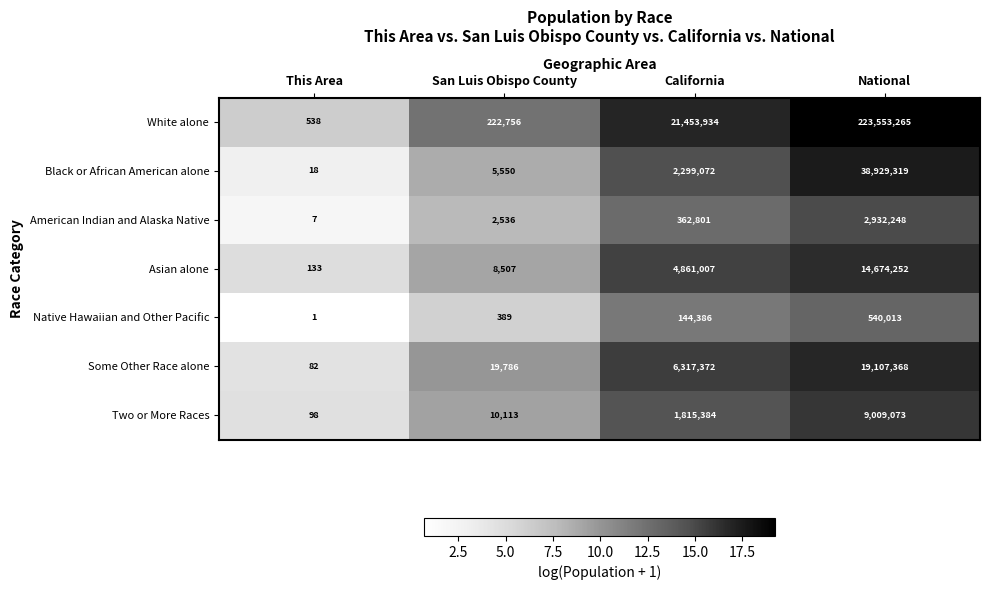

Reading left to right, extract all data points from this chart.

White alone: 538	222756	21453934	223553265
Black or African American alone: 18	5550	2299072	38929319
American Indian and Alaska Native: 7	2536	362801	2932248
Asian alone: 133	8507	4861007	14674252
Native Hawaiian and Other Pacific: 1	389	144386	540013
Some Other Race alone: 82	19786	6317372	19107368
Two or More Races: 98	10113	1815384	9009073